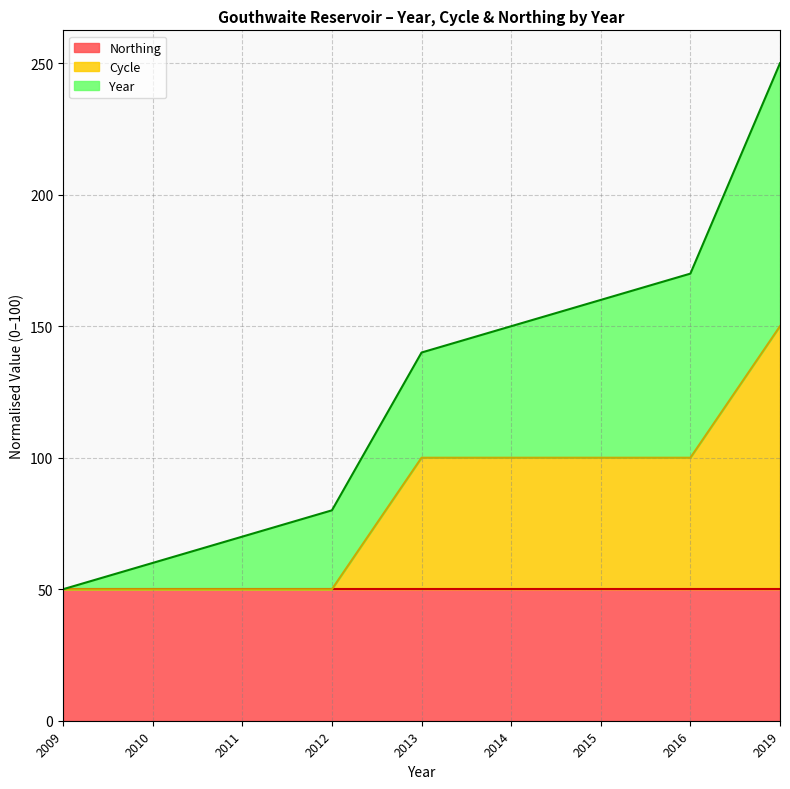

True or false: Cycle has more than 0 points higher than both neighbors.

False